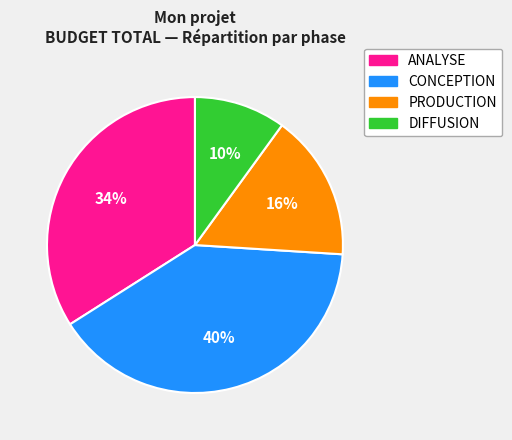

How many slices are in this pie chart?

4